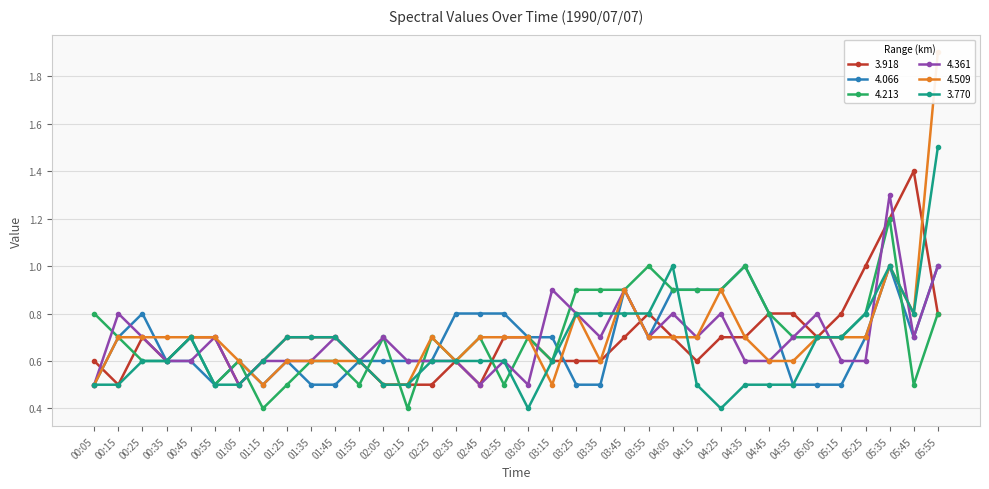

The value of 4.509 at 03:15 is 0.3. True or false?

False